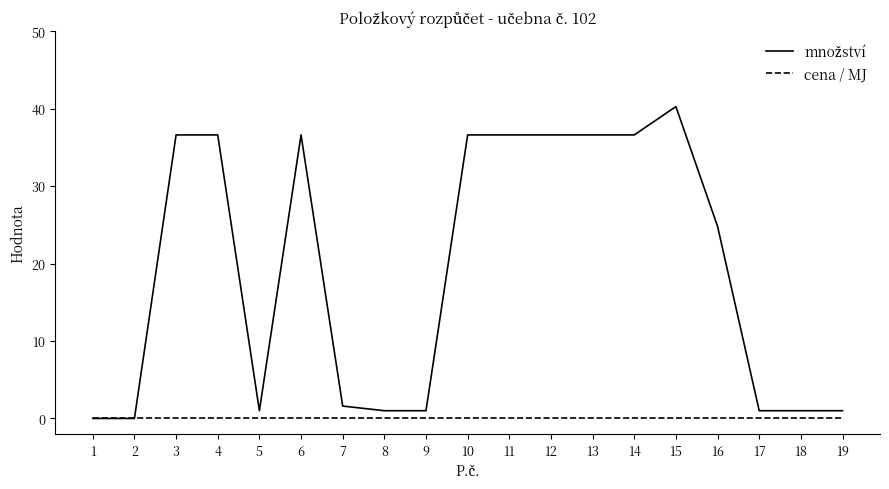

Which label corresponds to the largest value in the chart?

15